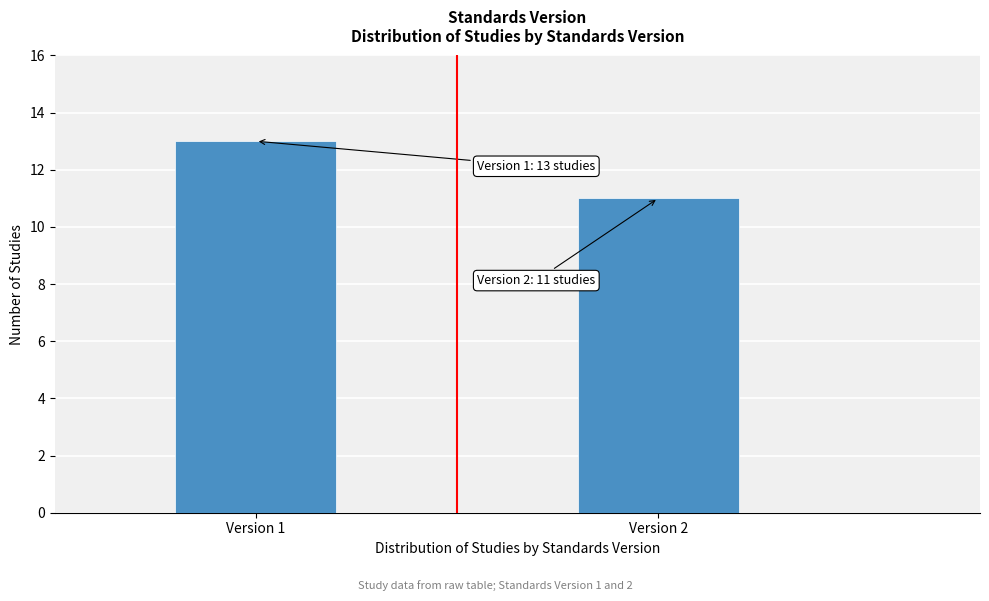

Reading left to right, extract all data points from this chart.

Version 1=13	Version 2=11